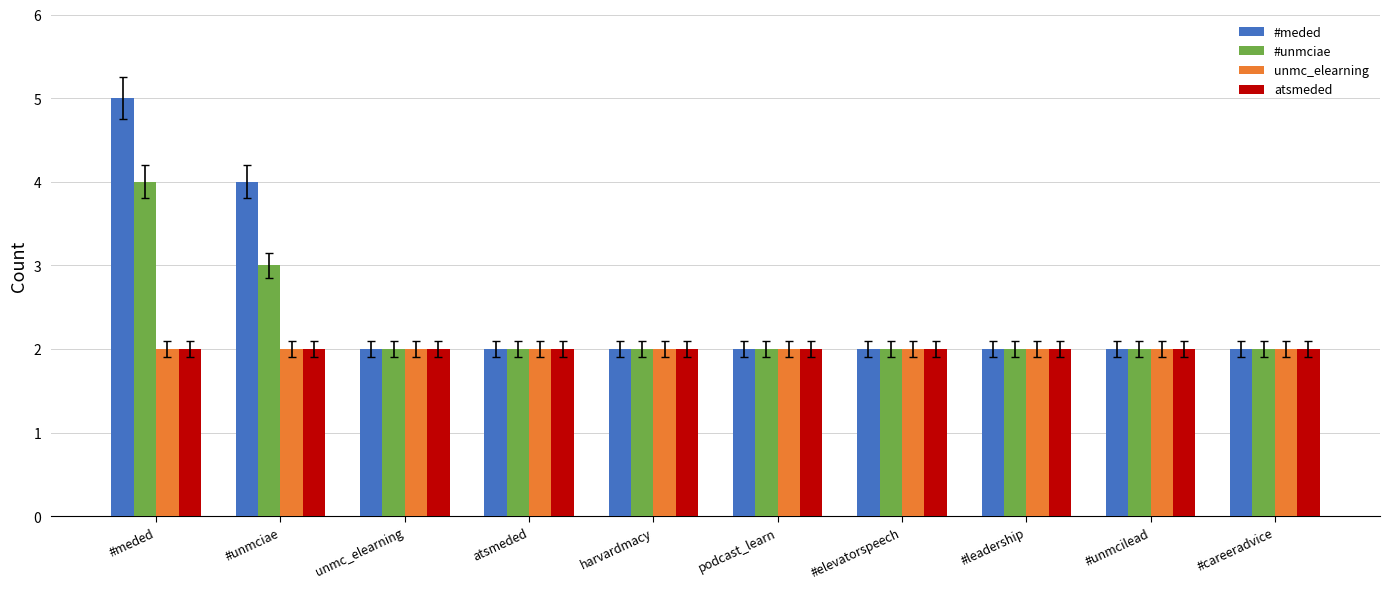

What is the total value across all series at podcast_learn?

8